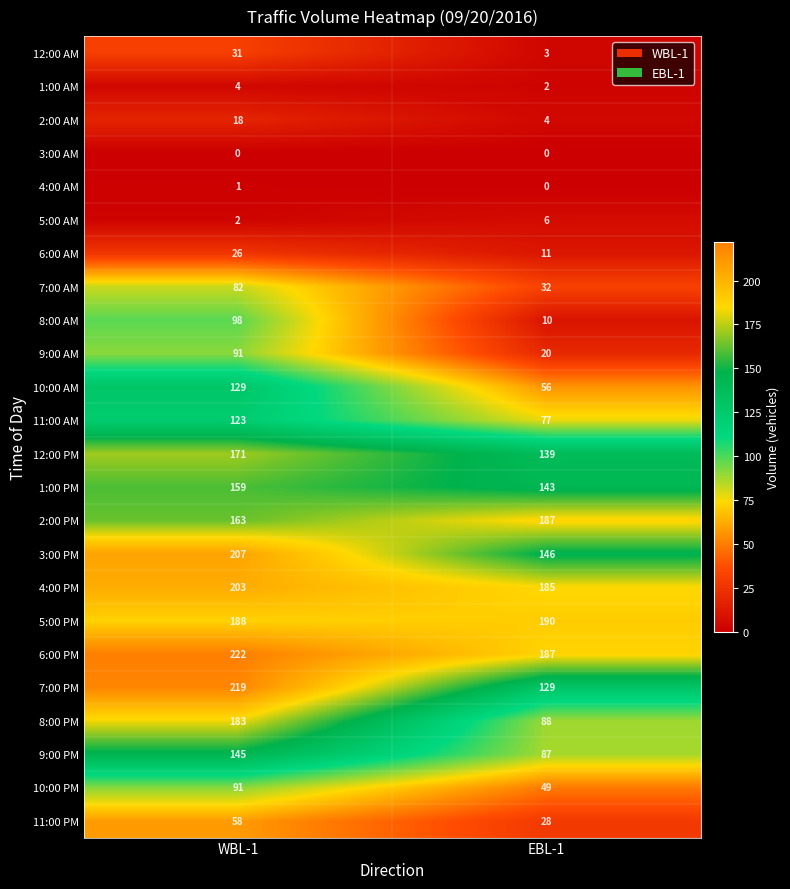

Where is 6:00 AM nearest to the value 18?

EBL-1